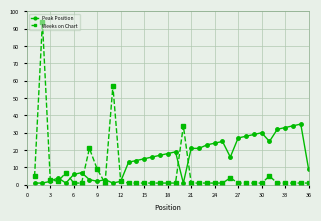

List the series in order of their peak value, highest first.

Weeks on Chart, Peak Position